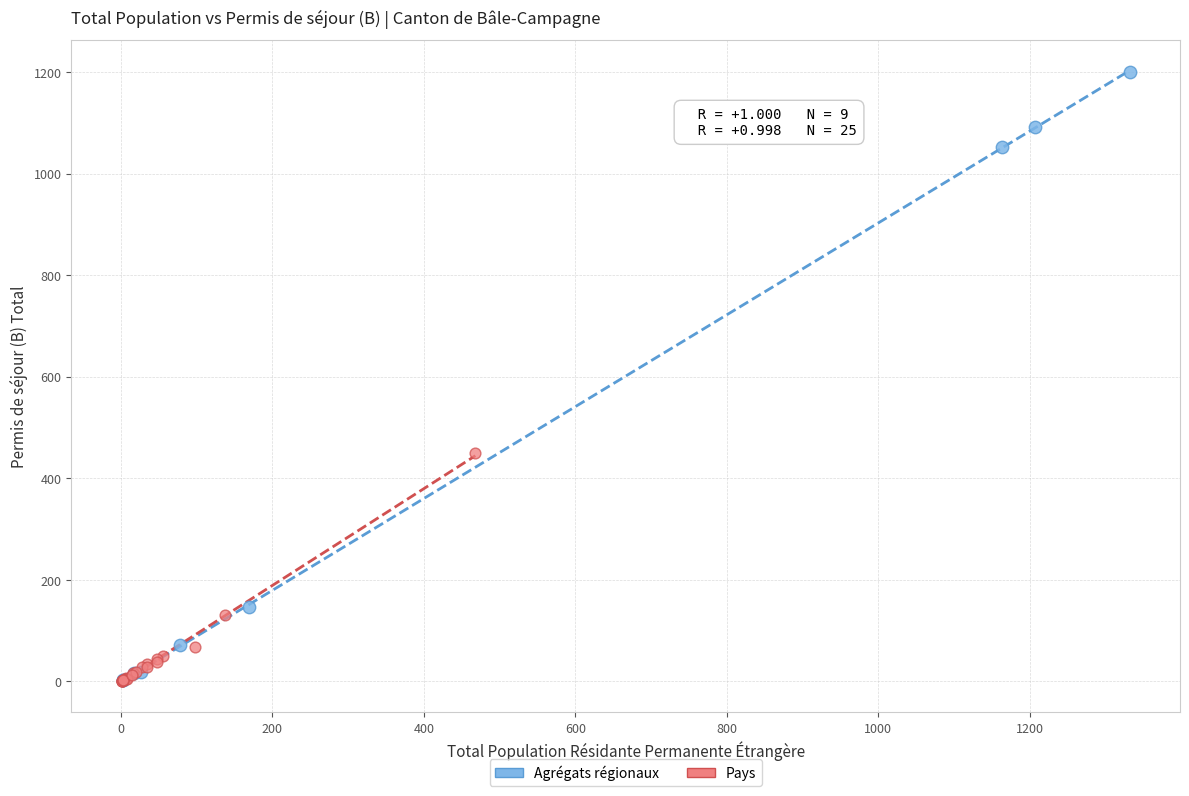

What are all the series names shown in the legend?

Agrégats régionaux, Pays